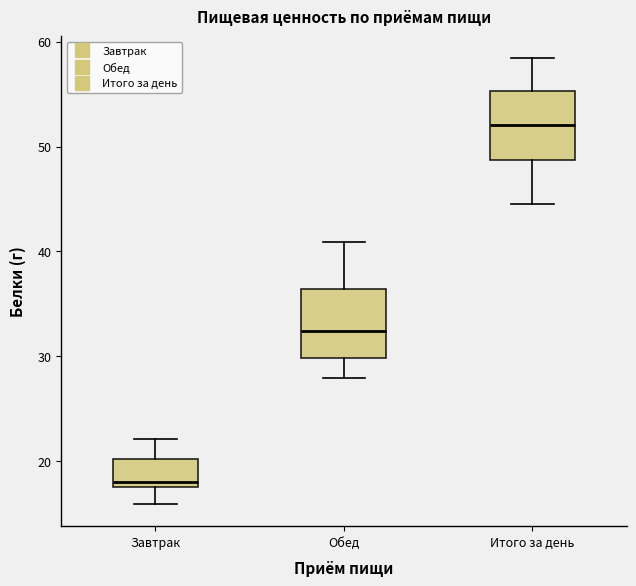

Which box has the highest median line?

Итого за день